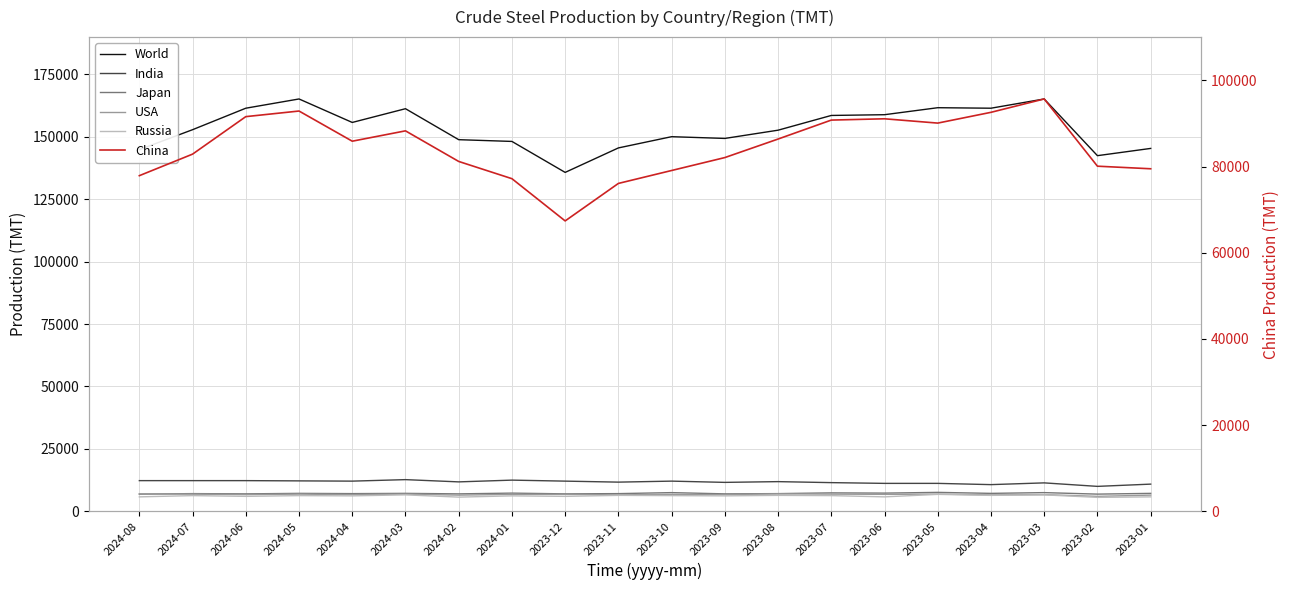

What is the value of the Russia point at the 8th from the left?

6200